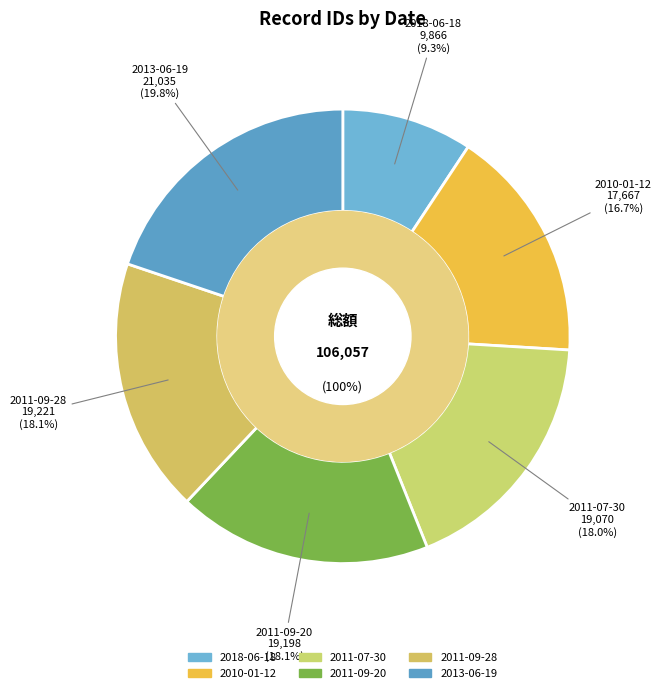

How many slices are in this pie chart?

6